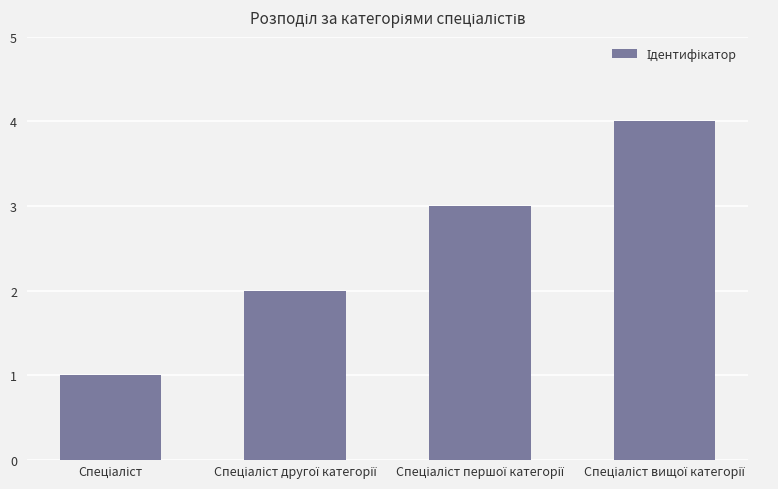

What is the greatest value displayed?

4